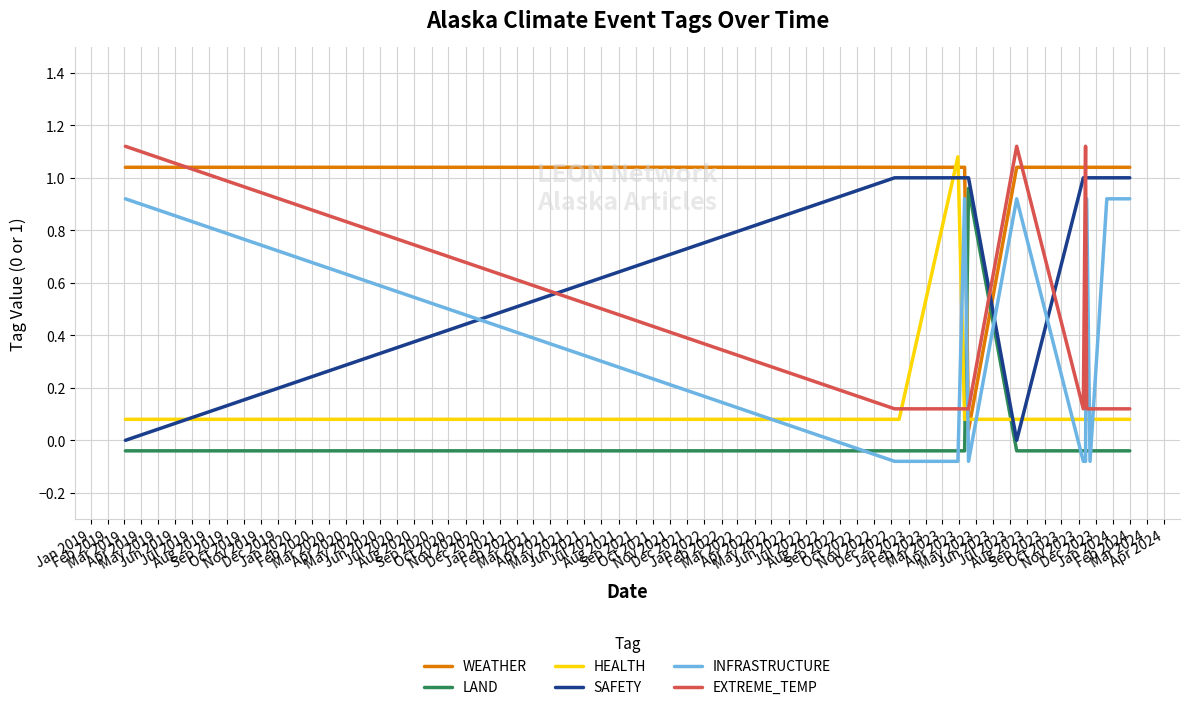

Which series has the largest range (max minus min)?

WEATHER